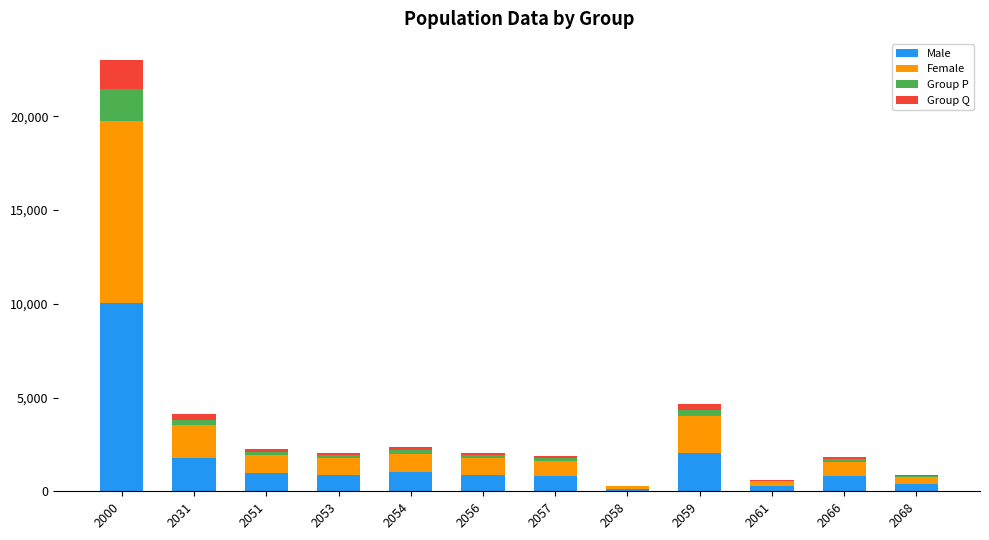

How many data points does each series have?

12